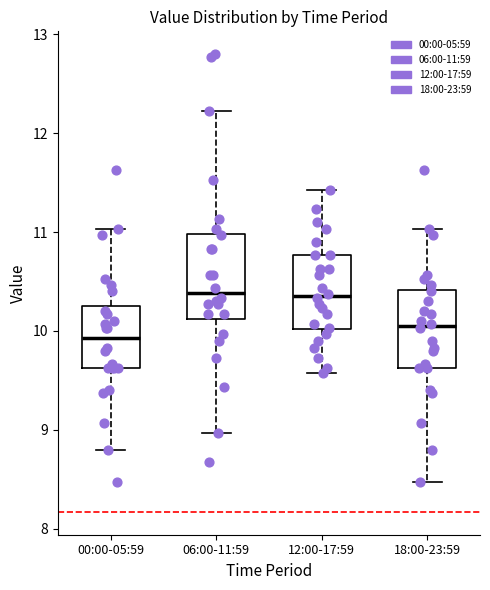

Where does the median line of the box for 18:00-23:59 sit on the y-axis? The values are not printed on the chart, so give them approximately, as read against the axis.

10.1